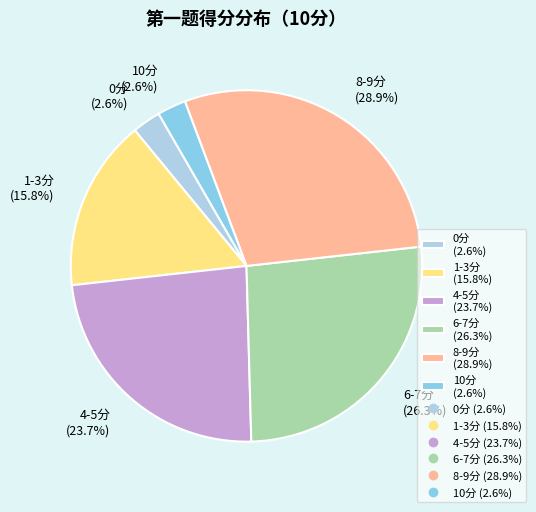

What is the ratio of the value at 4-5分 (23.7%) to the value at 1-3分 (15.8%)?

1.5